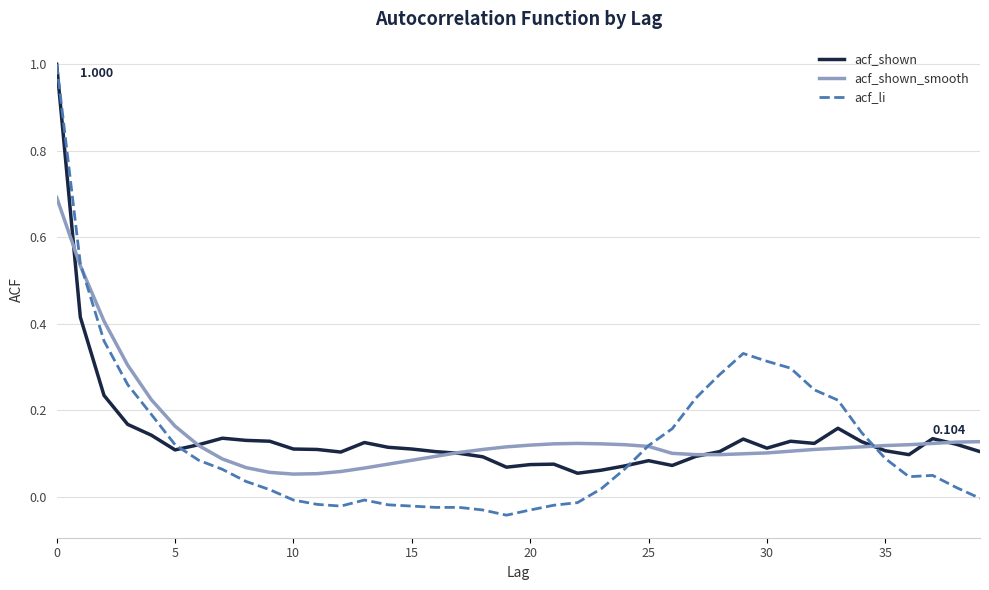

How many lines are shown in the chart?

3